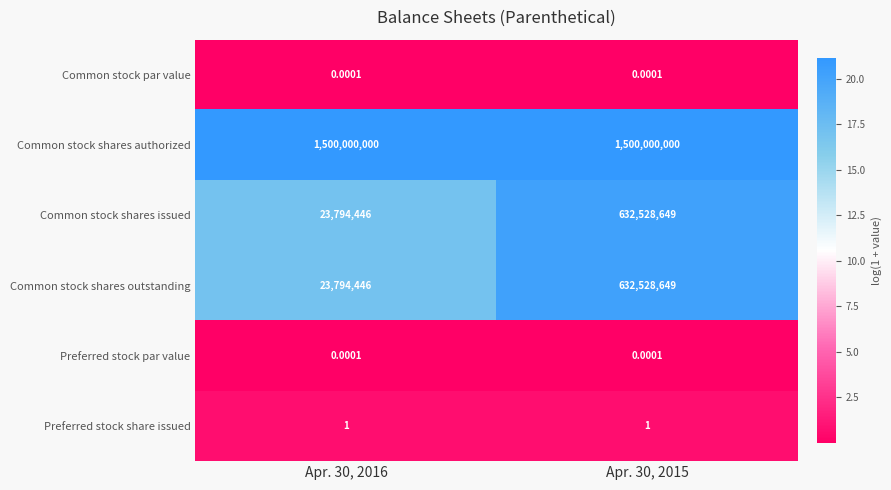

What is the total value across all series at Apr. 30, 2015?

2765057299.0